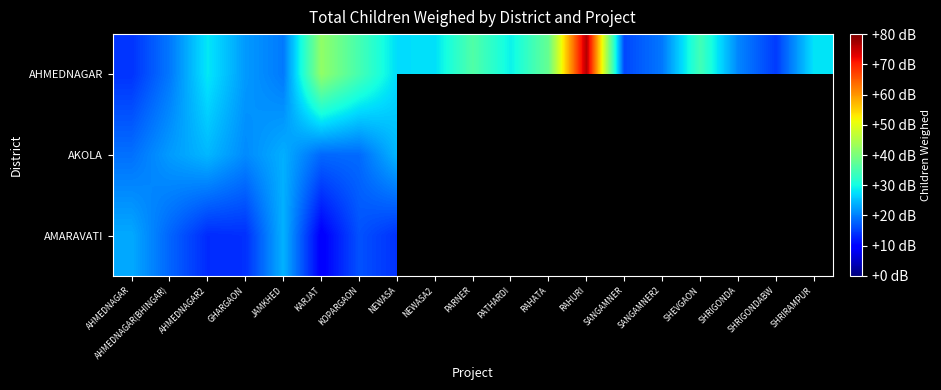

What is the approximate value of AHMEDNAGAR at AHMEDNAGAR?

7039.0